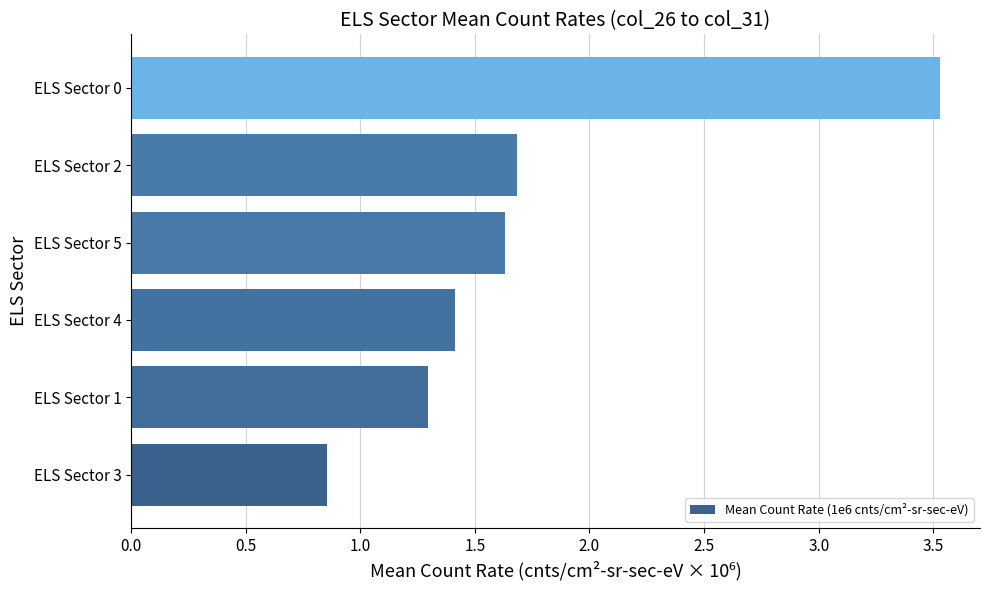

List the labels in order of value, smallest first.

ELS Sector 3, ELS Sector 1, ELS Sector 4, ELS Sector 5, ELS Sector 2, ELS Sector 0